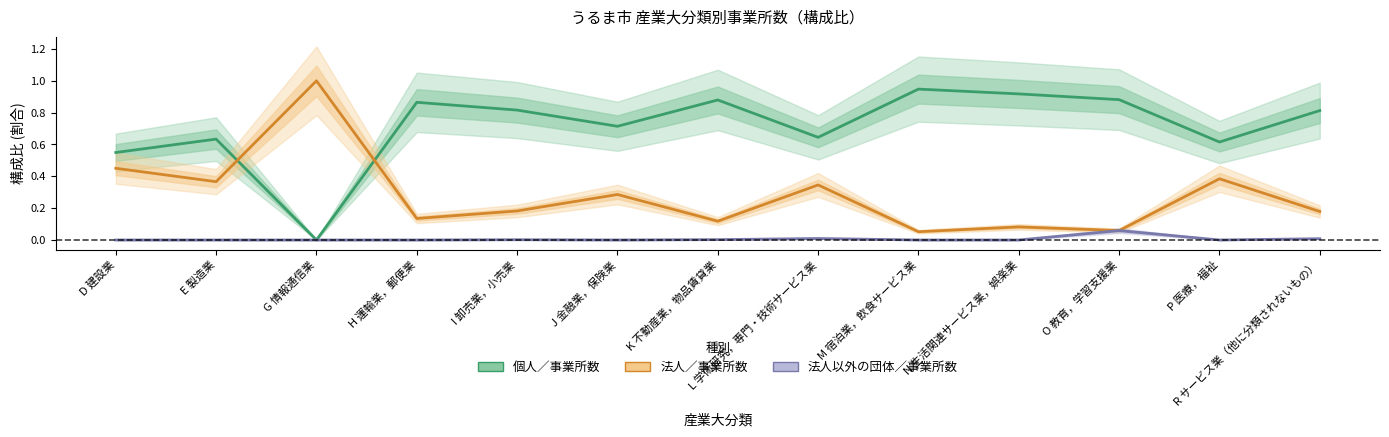

How many data points does each series have?

13